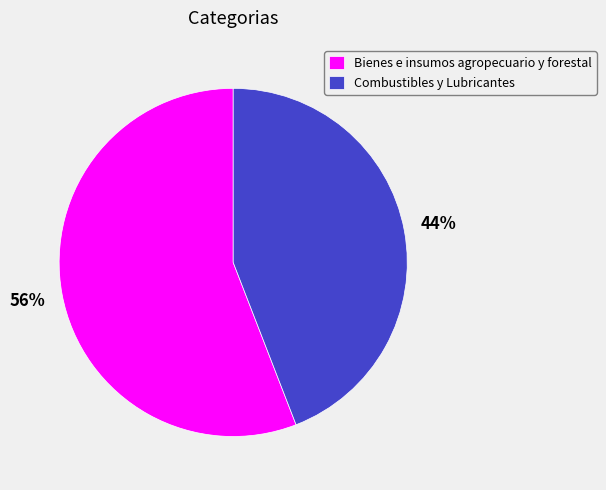

To the nearest percent, what portion does Bienes e insumos agropecuario y forestal represent?

56%